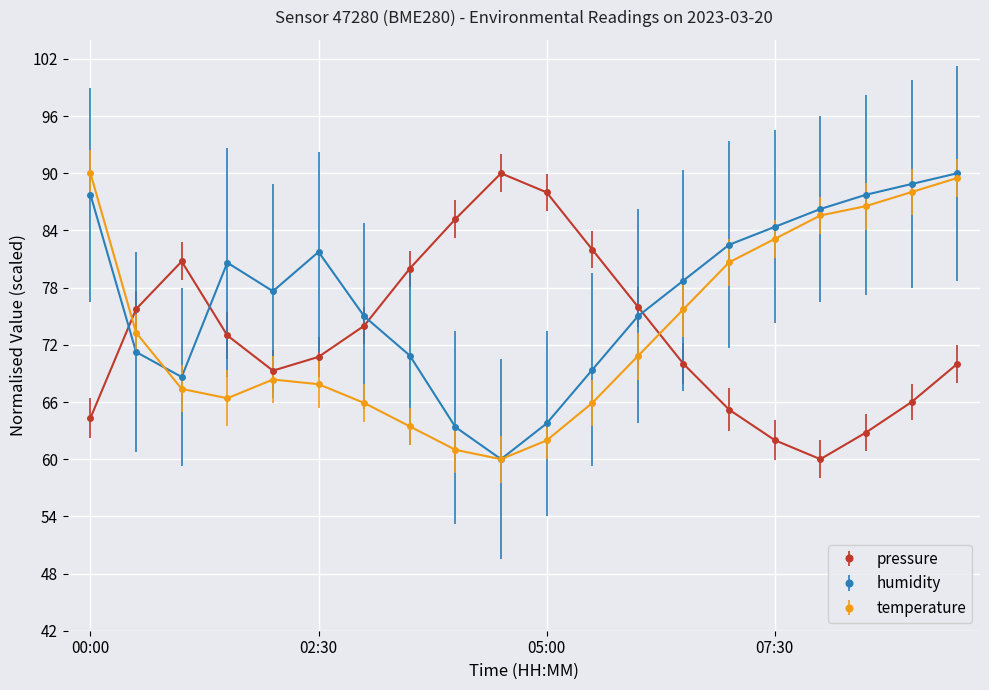

True or false: pressure has more than 0 points higher than both neighbors.

True